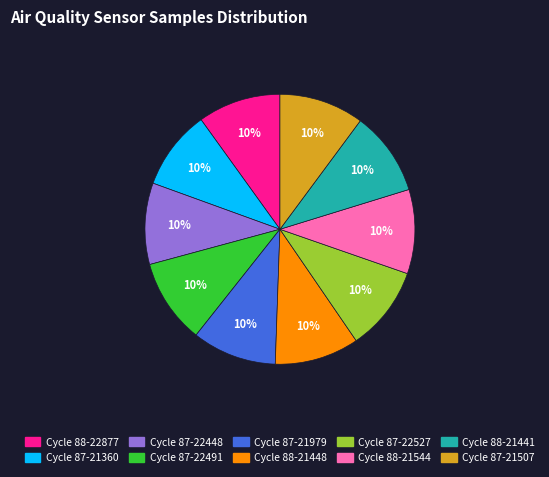

To the nearest percent, what is the average slice percentage?

10%